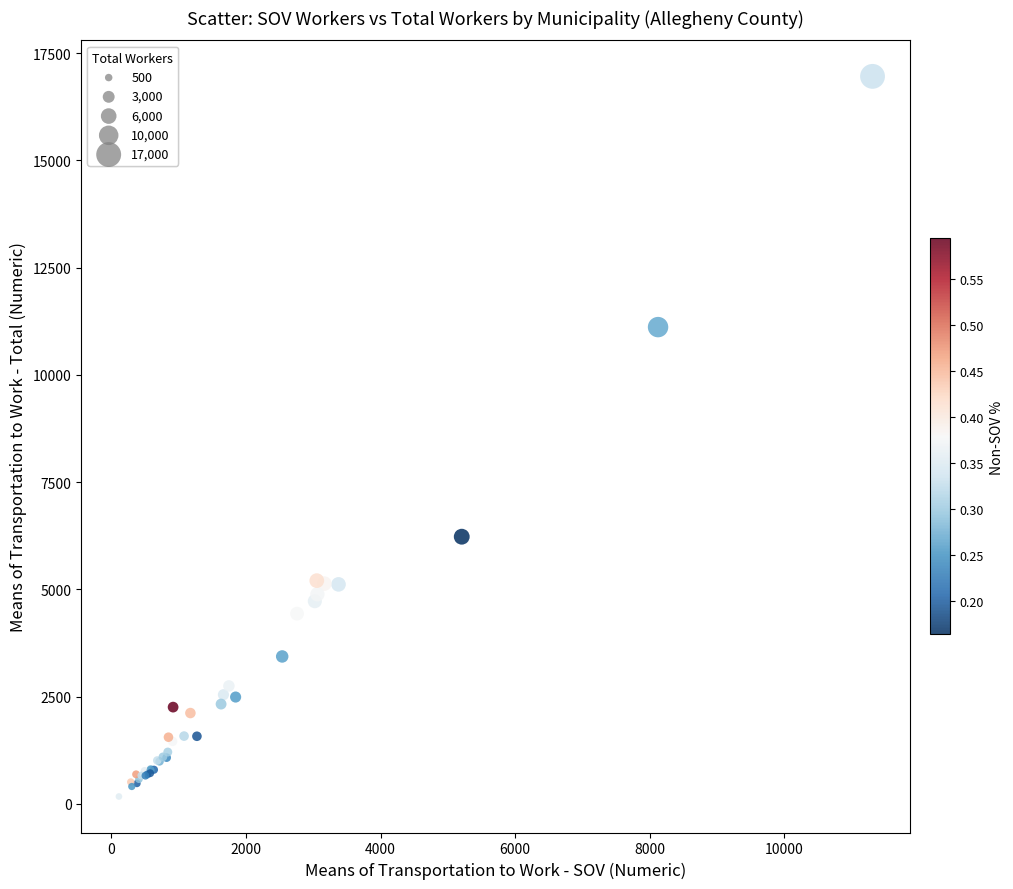

What Y value in the scatter plot is closest to 8564?

6227